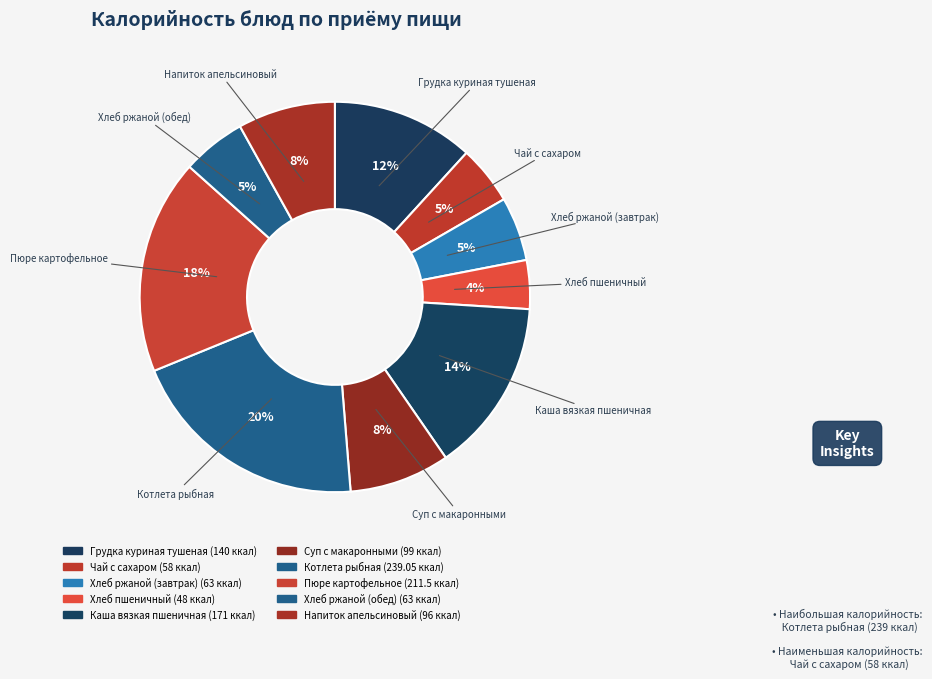

Count the number of slices in the pie.

10